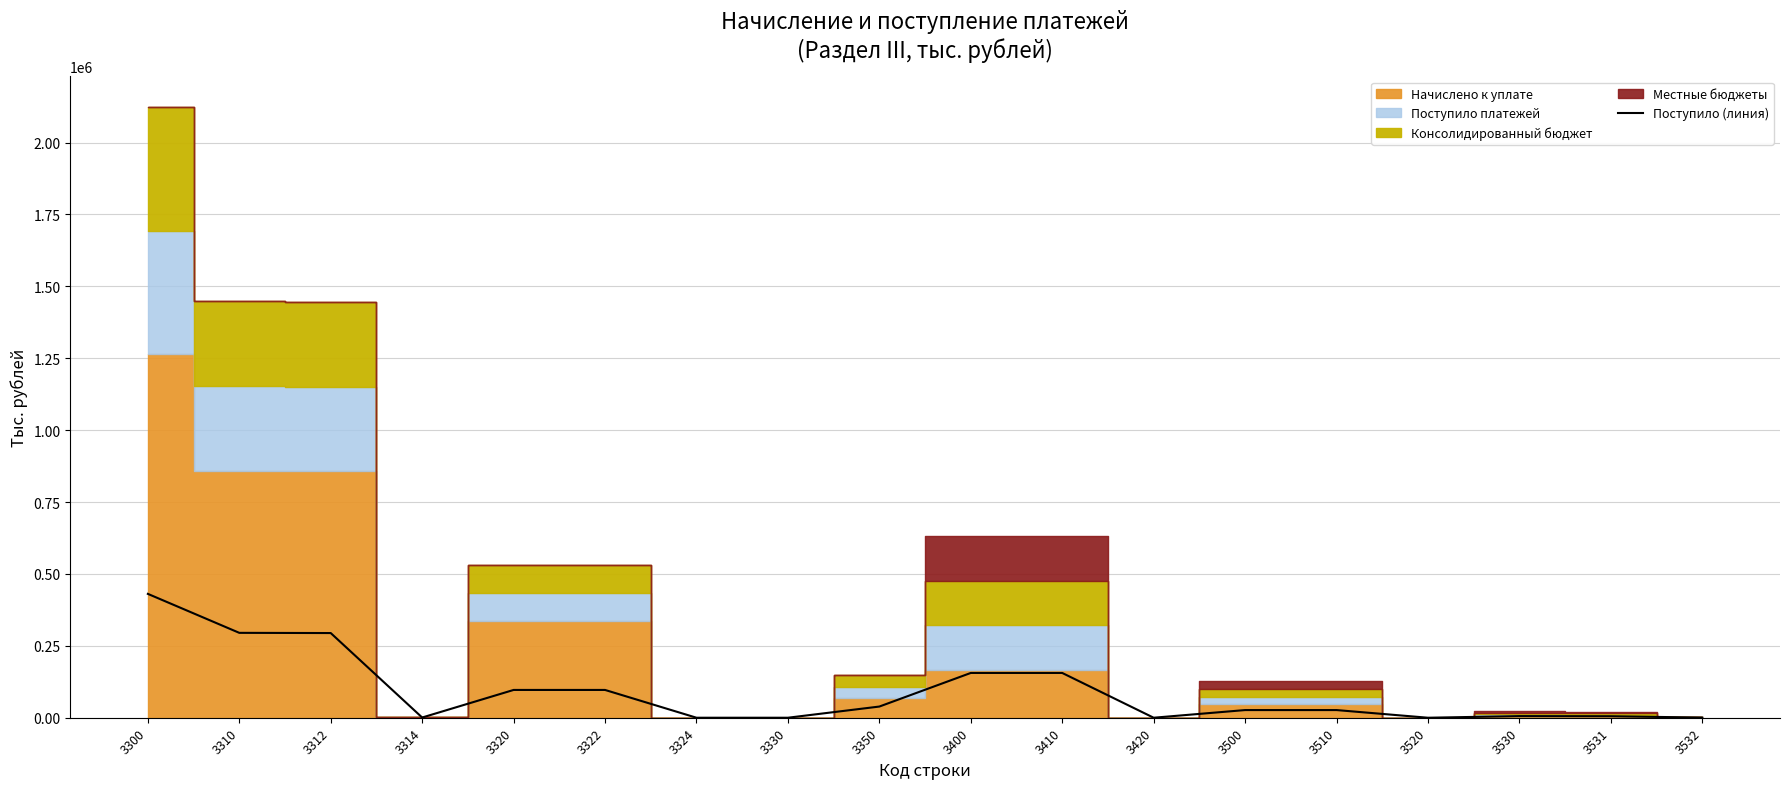

Reading left to right, extract all data points from this chart.

430694	295171	294458	713	96632	96617	15	16	38875	155733	155705	28	26645	26639	6	5709	5208	501